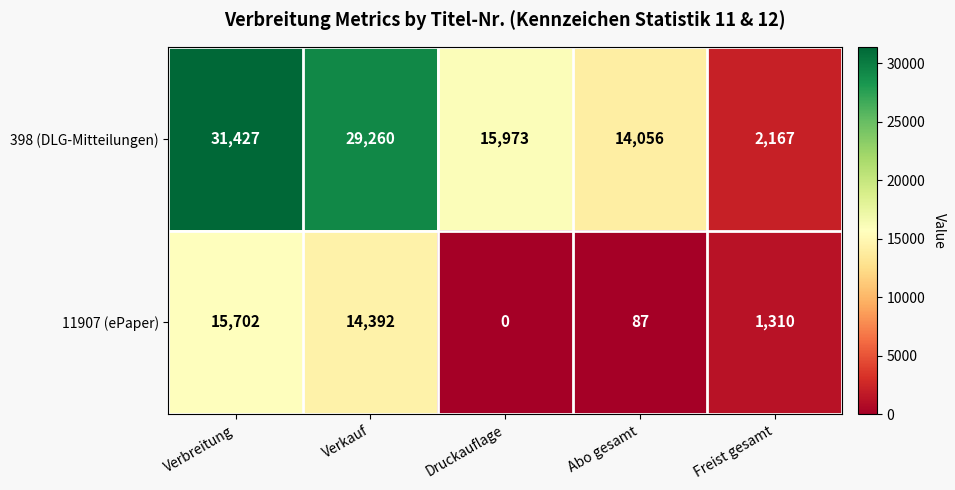

Rank the series at Verbreitung from highest to lowest value.

398 (DLG-Mitteilungen), 11907 (ePaper)